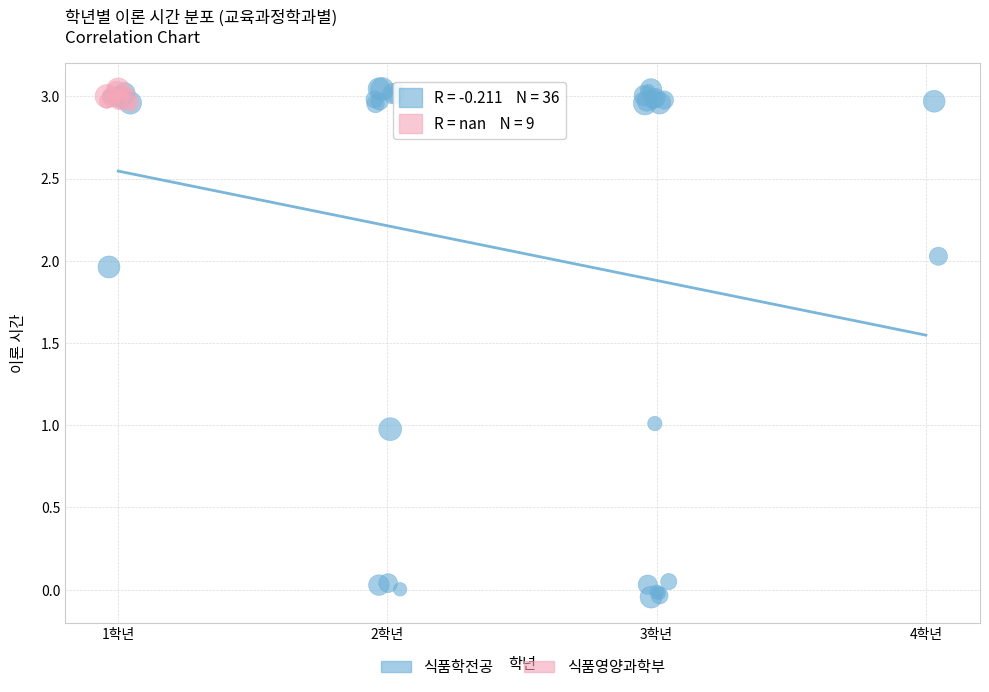

Which series reaches the minimum Y coordinate?

식품학전공